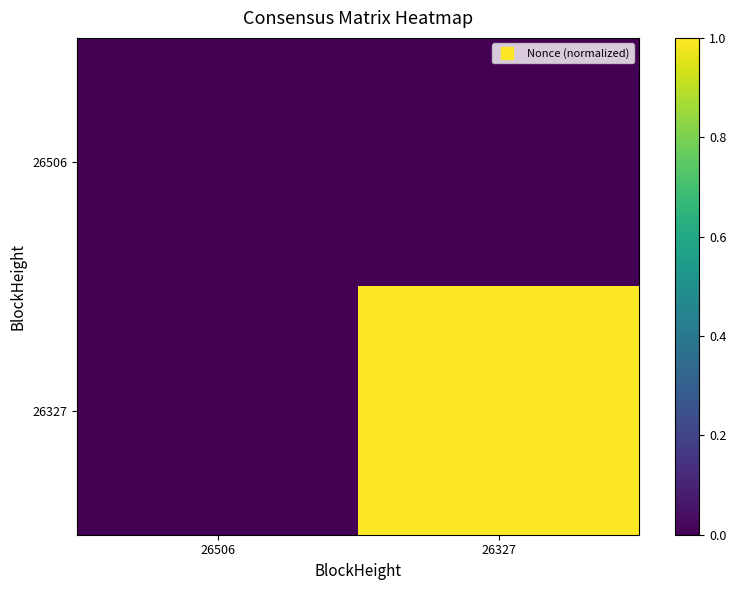

Which series has the widest spread of values?

26327